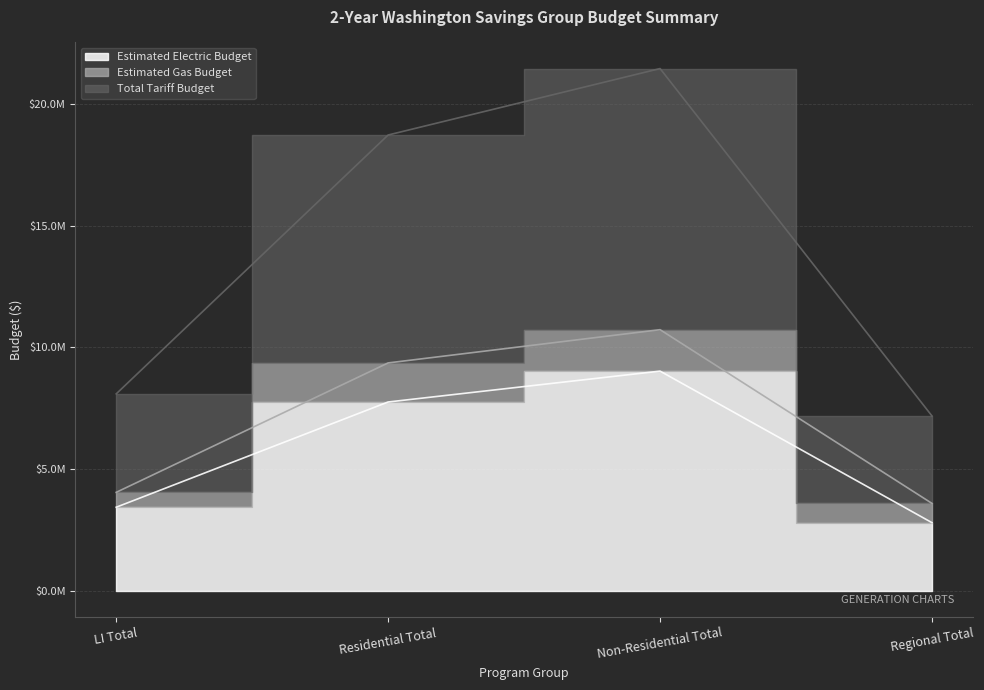

Is the value of Estimated Electric Budget at LI Total greater than the value of Total Tariff Budget at Residential Total?

No